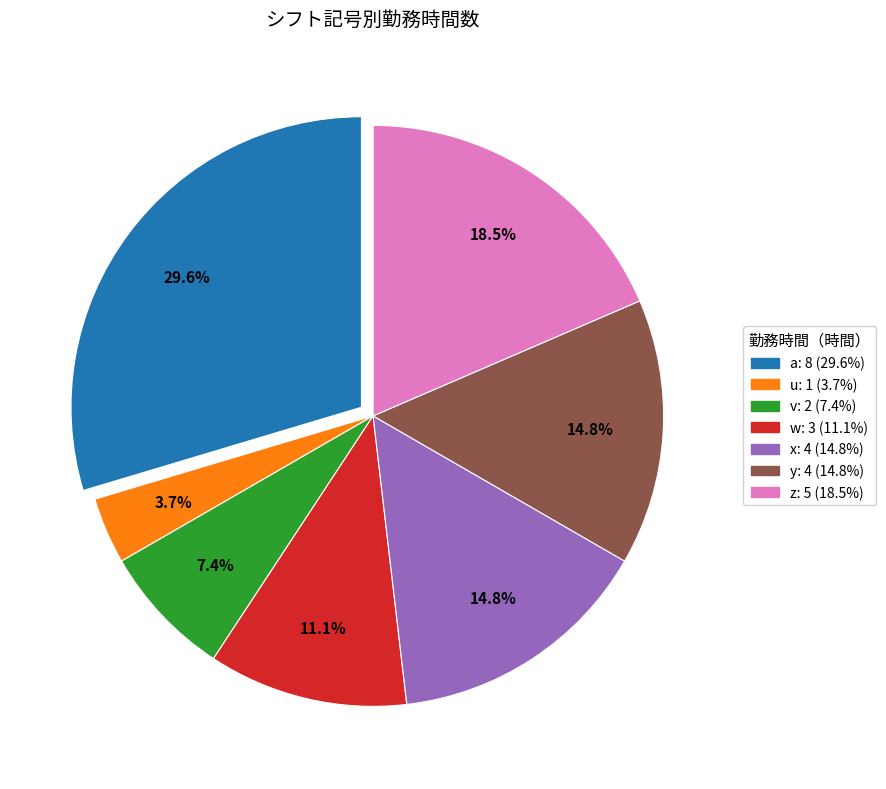

Is w the majority of the pie?

No